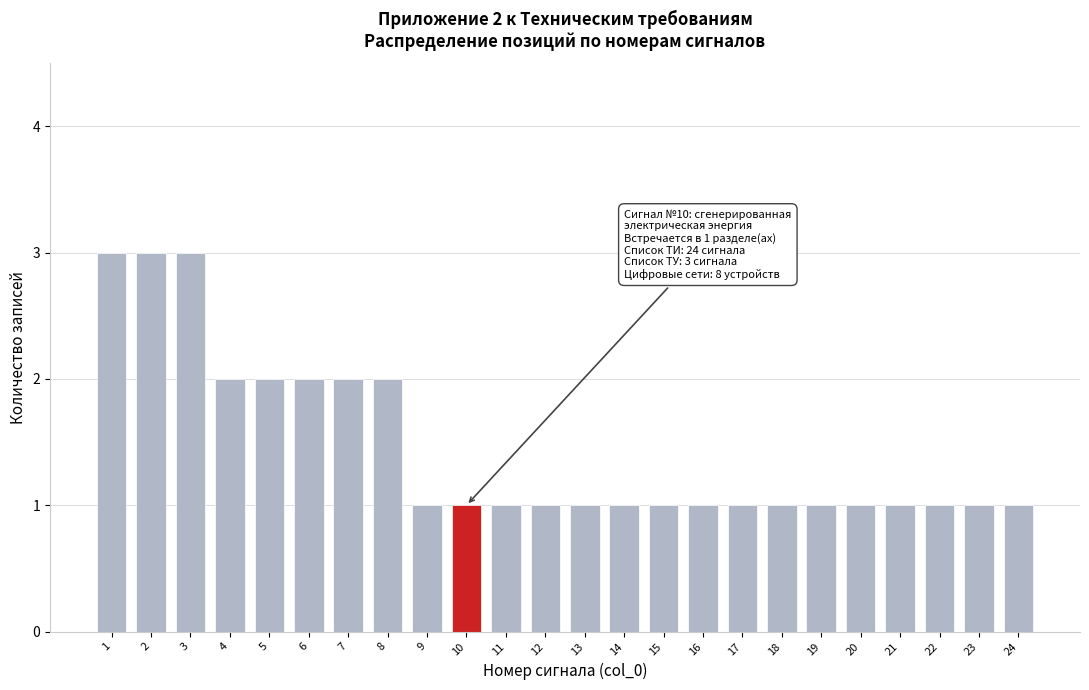

Reading left to right, extract all data points from this chart.

1=3	2=3	3=3	4=2	5=2	6=2	7=2	8=2	9=1	10=1	11=1	12=1	13=1	14=1	15=1	16=1	17=1	18=1	19=1	20=1	21=1	22=1	23=1	24=1